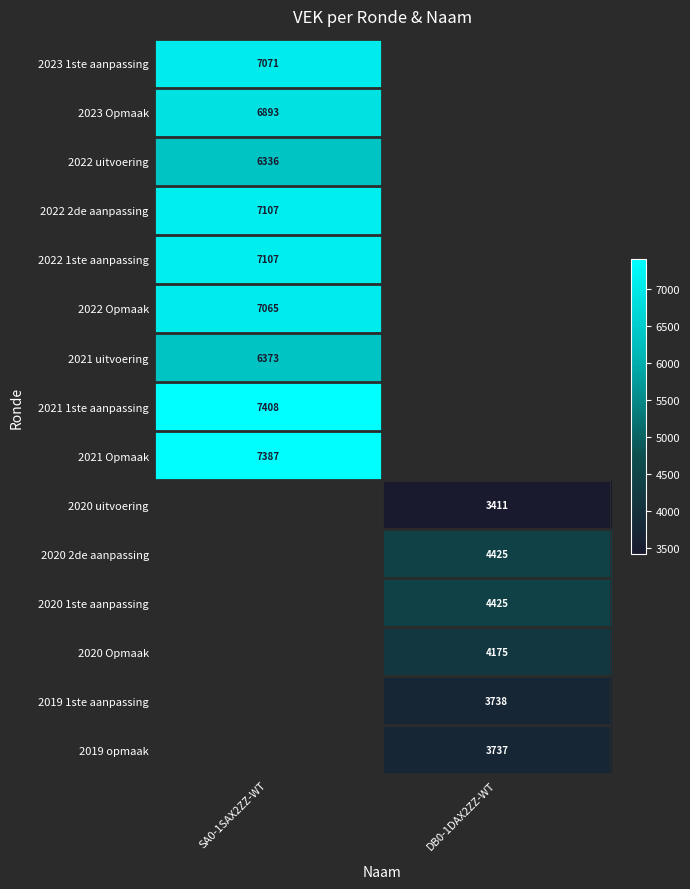

The 2021 Opmaak series shows 9915 at SA0-1SAX2ZZ-WT. True or false?

False